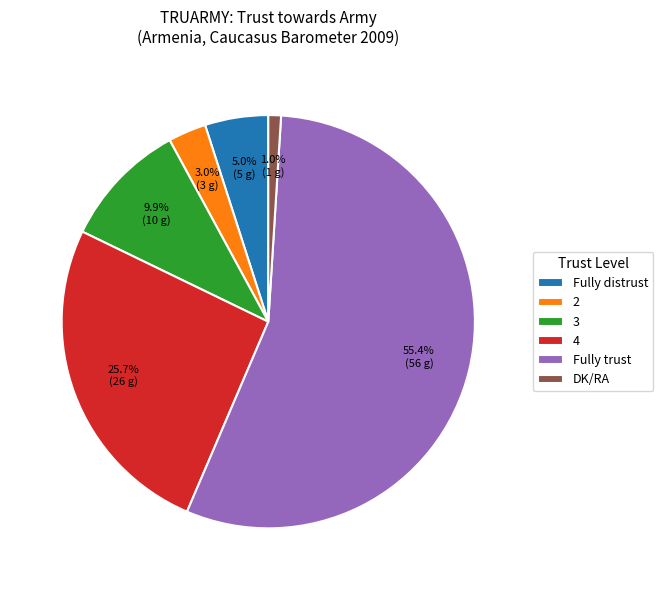

To the nearest percent, what is the difference between the largest and smallest slice percentages?

54%